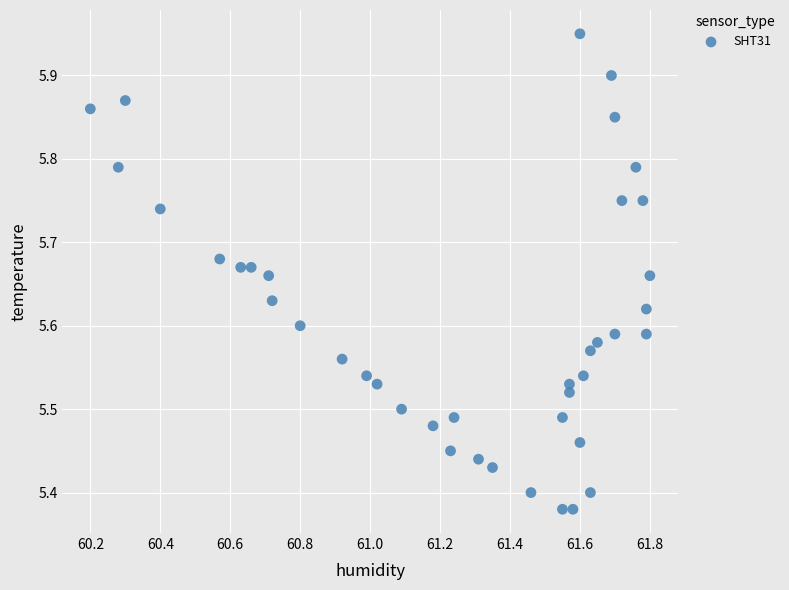

What is the range of X values (max minus min)?

1.6